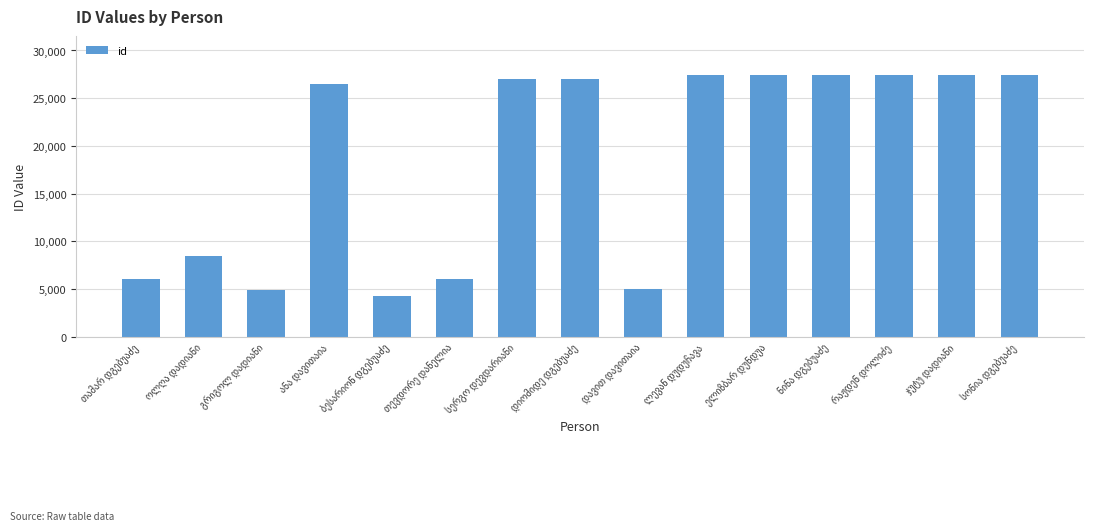

How many bars are there in total?

15